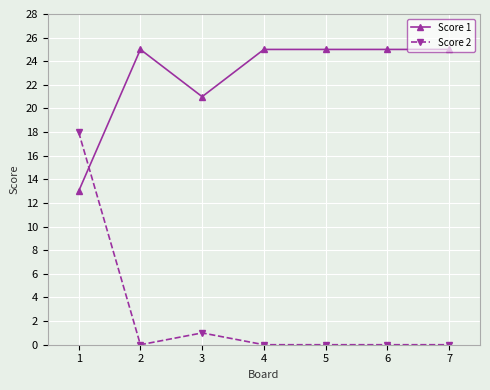

Rank the series by their maximum value, from highest to lowest.

Score 1, Score 2